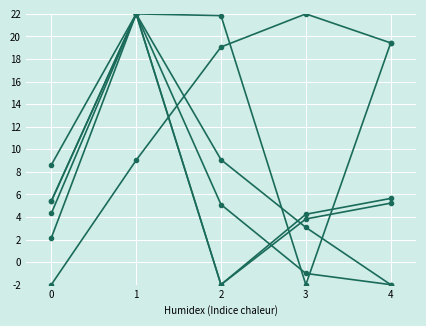

What is the spread (max minus min) of values at 3?

24.0